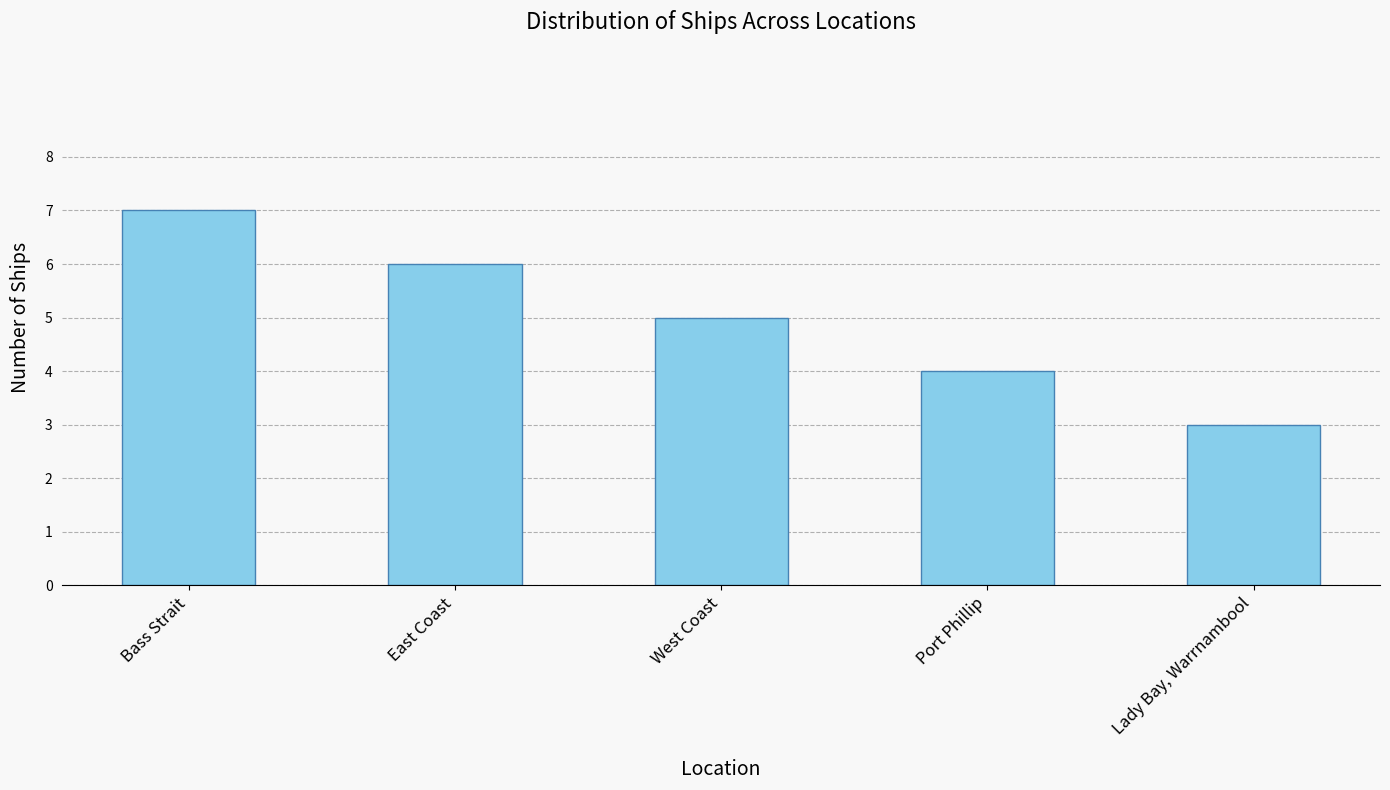

Count the number of categories in the chart.

5